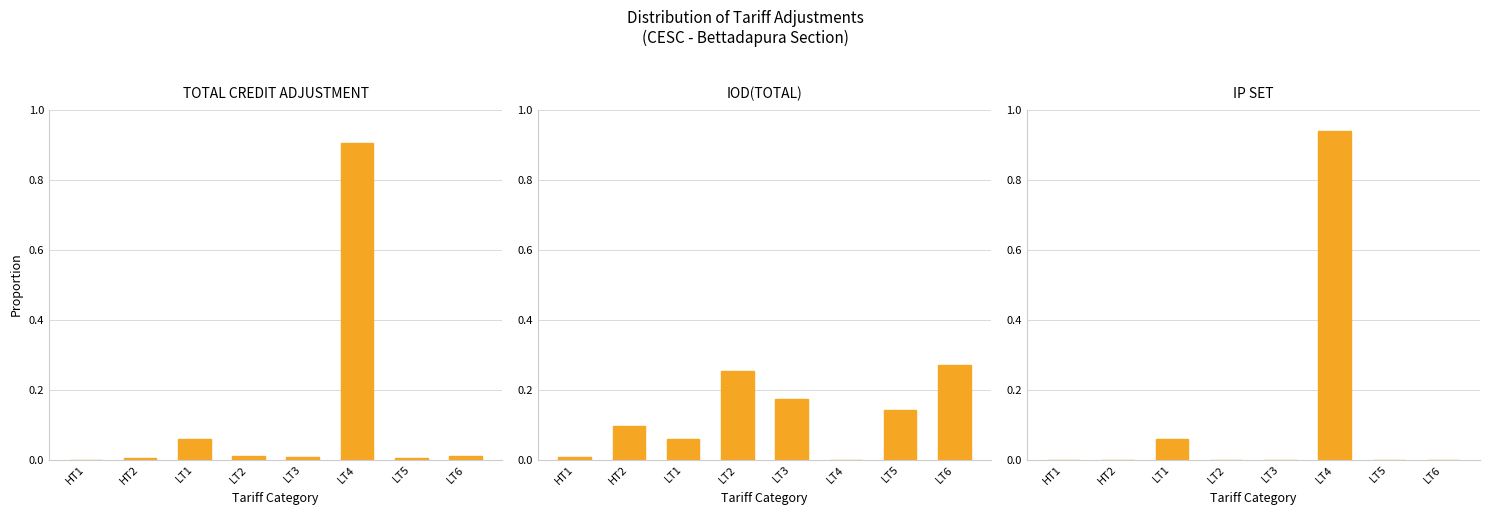

How many values in IP SET are above zero?

2